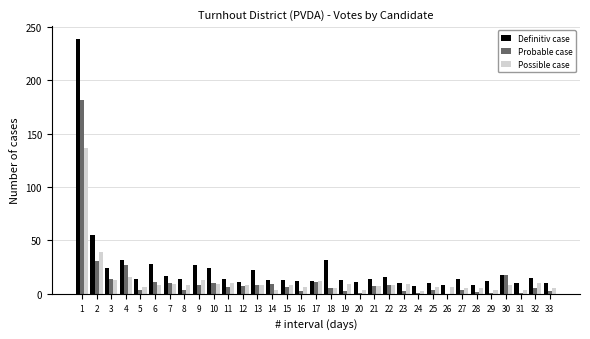

What is the greatest value displayed?

239